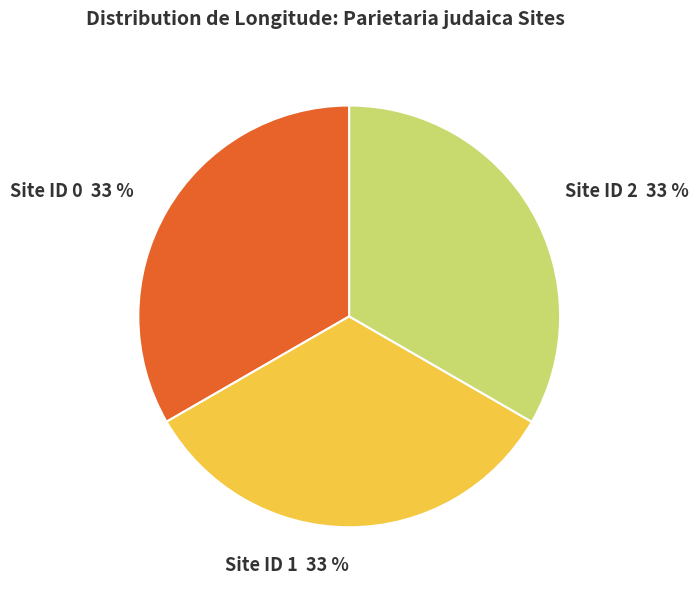

To the nearest percent, what is the combined percentage of Site ID 0 33 % and Site ID 2 33 %?

67%